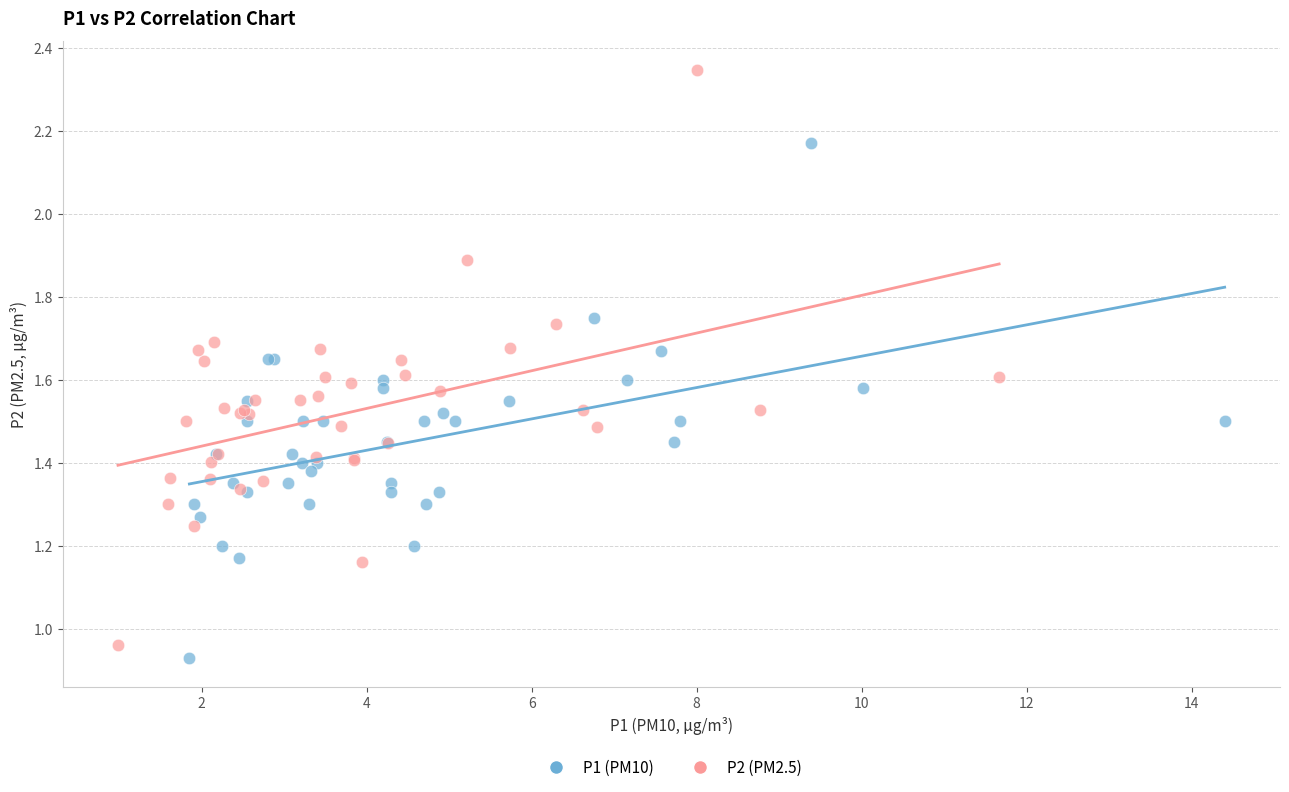

Which series contains the highest Y value?

P2 (PM2.5)